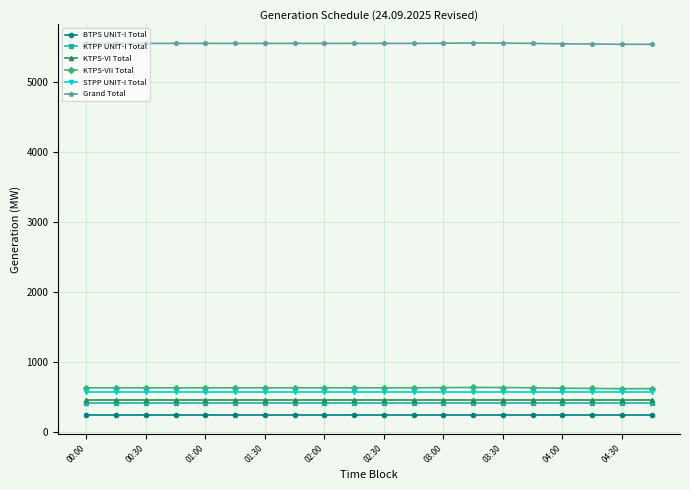

What is the minimum value shown in the chart?

241.5